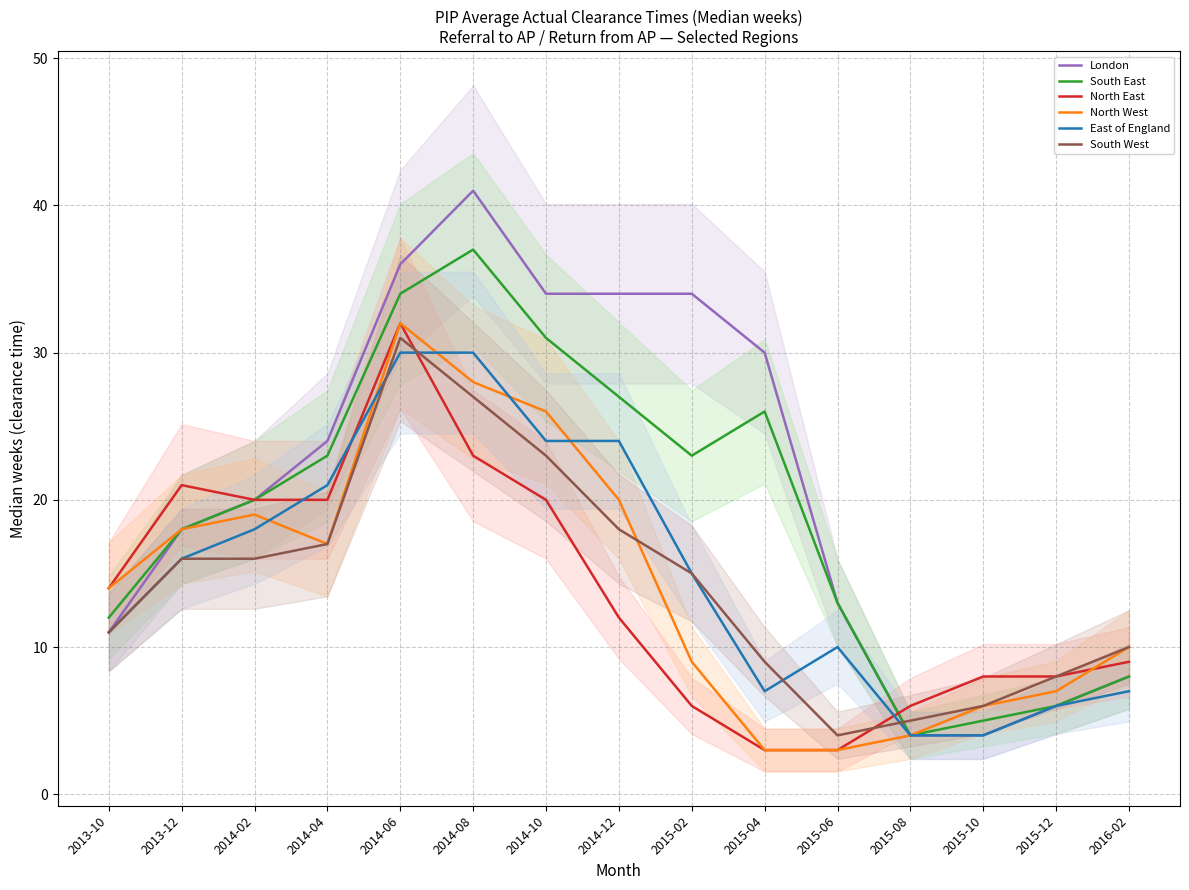

Reading right to left, extract all data points from this chart.

London: 2016-02=8	2015-12=6	2015-10=4	2015-08=4	2015-06=13	2015-04=30	2015-02=34	2014-12=34	2014-10=34	2014-08=41	2014-06=36	2014-04=24	2014-02=20	2013-12=18	2013-10=11
South East: 2016-02=8	2015-12=6	2015-10=5	2015-08=4	2015-06=13	2015-04=26	2015-02=23	2014-12=27	2014-10=31	2014-08=37	2014-06=34	2014-04=23	2014-02=20	2013-12=18	2013-10=12
North East: 2016-02=9	2015-12=8	2015-10=8	2015-08=6	2015-06=3	2015-04=3	2015-02=6	2014-12=12	2014-10=20	2014-08=23	2014-06=32	2014-04=20	2014-02=20	2013-12=21	2013-10=14
North West: 2016-02=10	2015-12=7	2015-10=6	2015-08=4	2015-06=3	2015-04=3	2015-02=9	2014-12=20	2014-10=26	2014-08=28	2014-06=32	2014-04=17	2014-02=19	2013-12=18	2013-10=14
East of England: 2016-02=7	2015-12=6	2015-10=4	2015-08=4	2015-06=10	2015-04=7	2015-02=15	2014-12=24	2014-10=24	2014-08=30	2014-06=30	2014-04=21	2014-02=18	2013-12=16	2013-10=11
South West: 2016-02=10	2015-12=8	2015-10=6	2015-08=5	2015-06=4	2015-04=9	2015-02=15	2014-12=18	2014-10=23	2014-08=27	2014-06=31	2014-04=17	2014-02=16	2013-12=16	2013-10=11